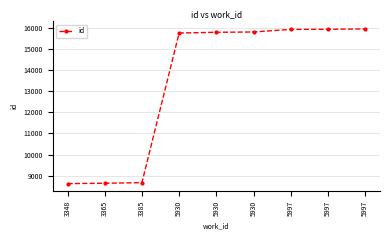

Rank the categories by value from highest to lowest.

5997, 5997, 5997, 5930, 5930, 5930, 3385, 3365, 3348